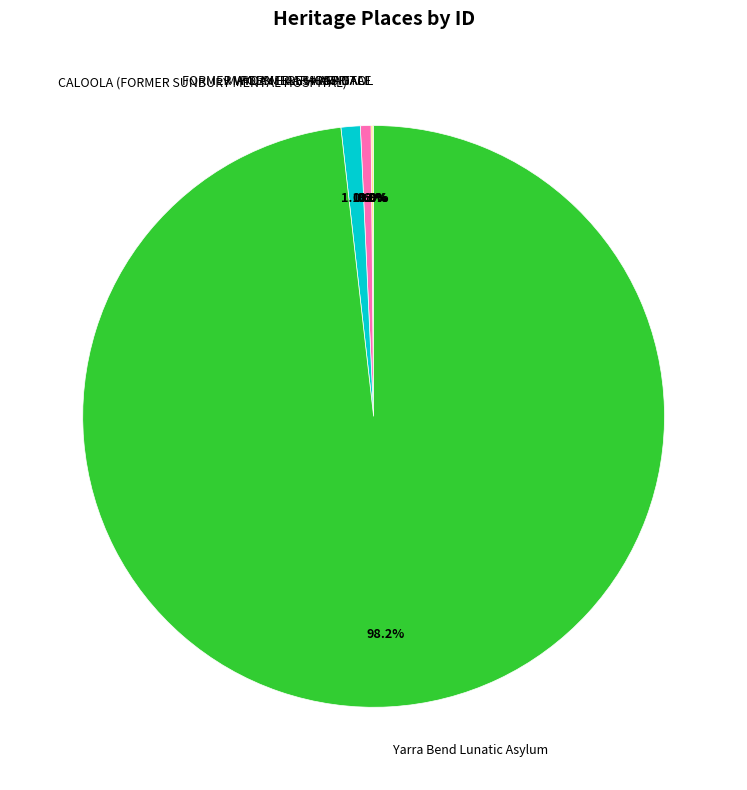

Combined, do Yarra Bend Lunatic Asylum and CALOOLA (FORMER SUNBURY MENTAL HOSPITAL) account for over 50%?

Yes